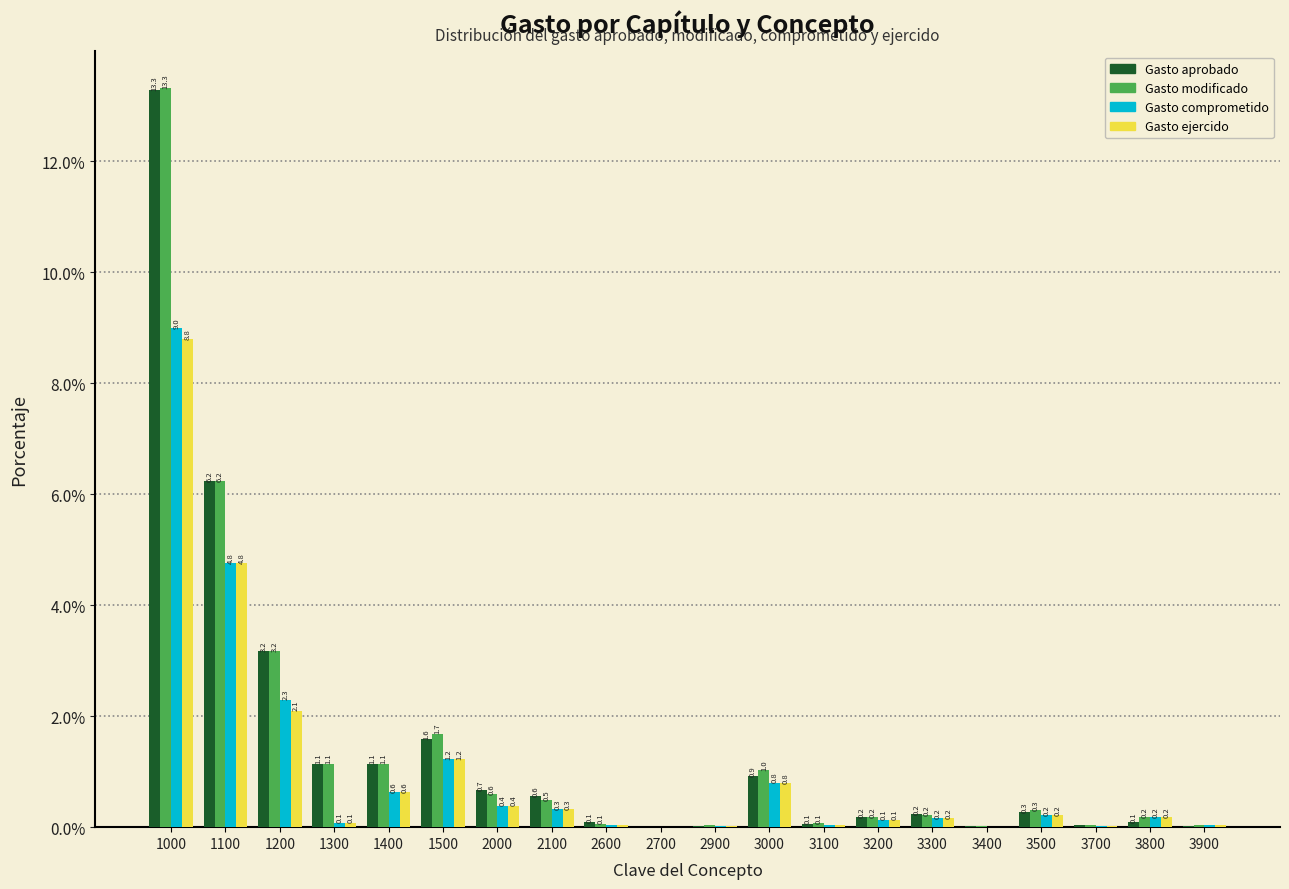

The Gasto aprobado series shows 0.0 at 2700. True or false?

True